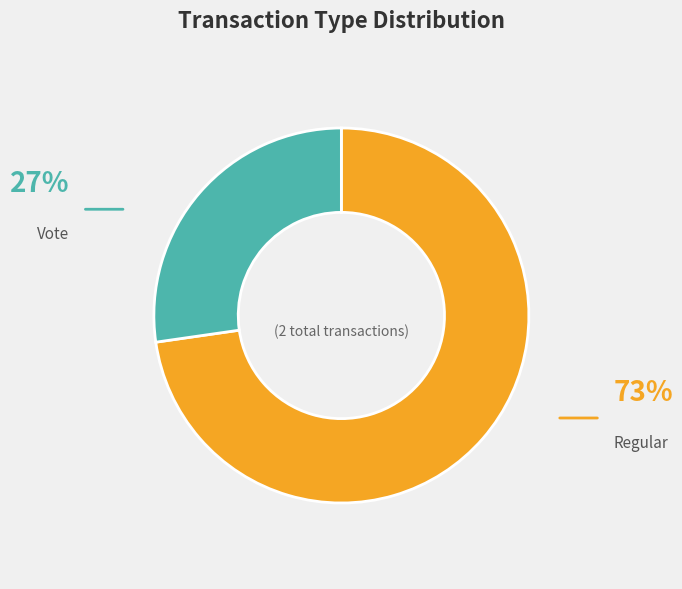

What percentage is the Regular slice, to the nearest percent?

73%